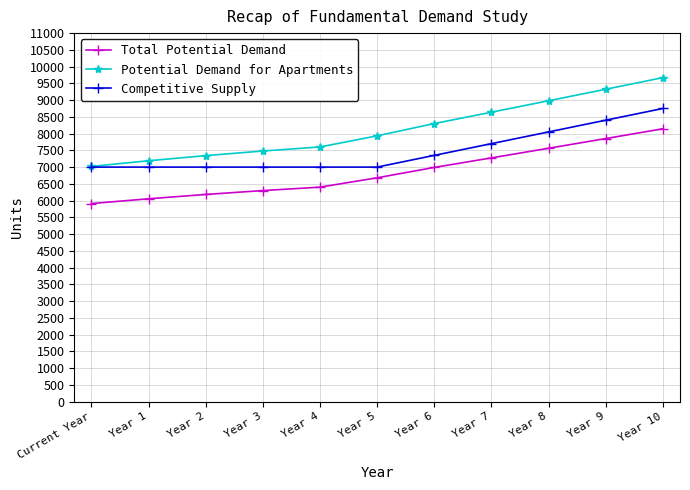

What is the total value across all series at Year 3?

20779.2